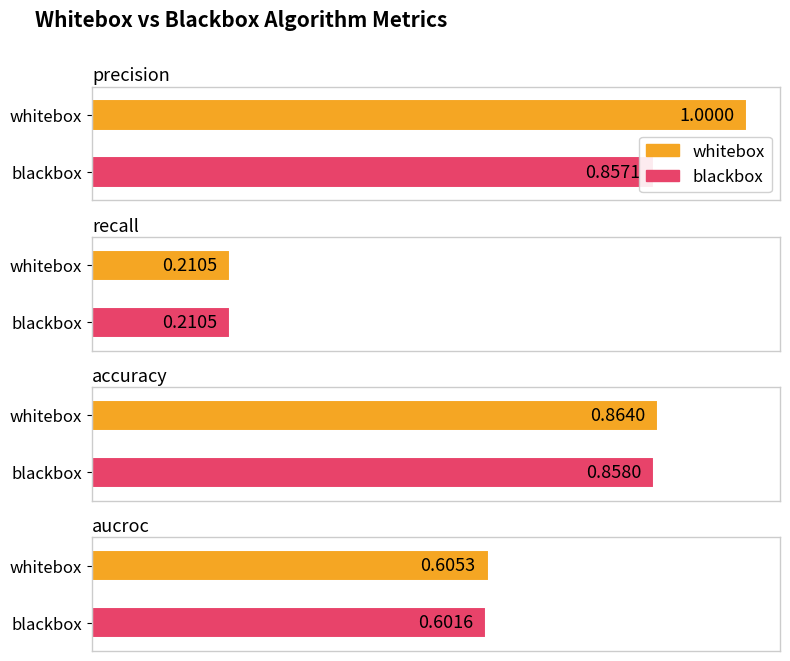

Reading right to left, transcribe all the data shown in this chart.

whitebox: aucroc=0.6	accuracy=0.9	recall=0.2	precision=1.0
blackbox: aucroc=0.6	accuracy=0.9	recall=0.2	precision=0.9